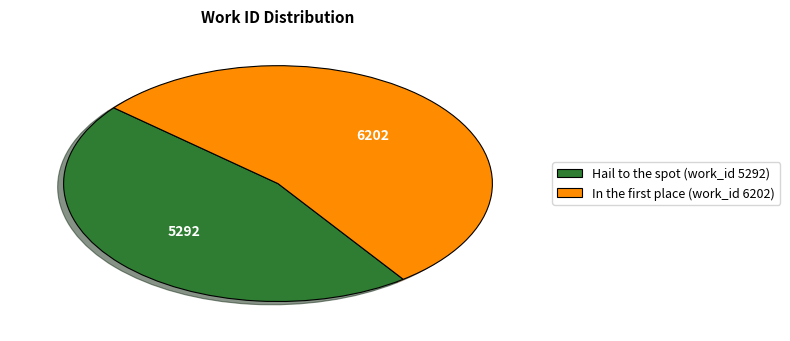

The Hail to the spot (work_id 5292) slice represents 32% of the pie. True or false?

False